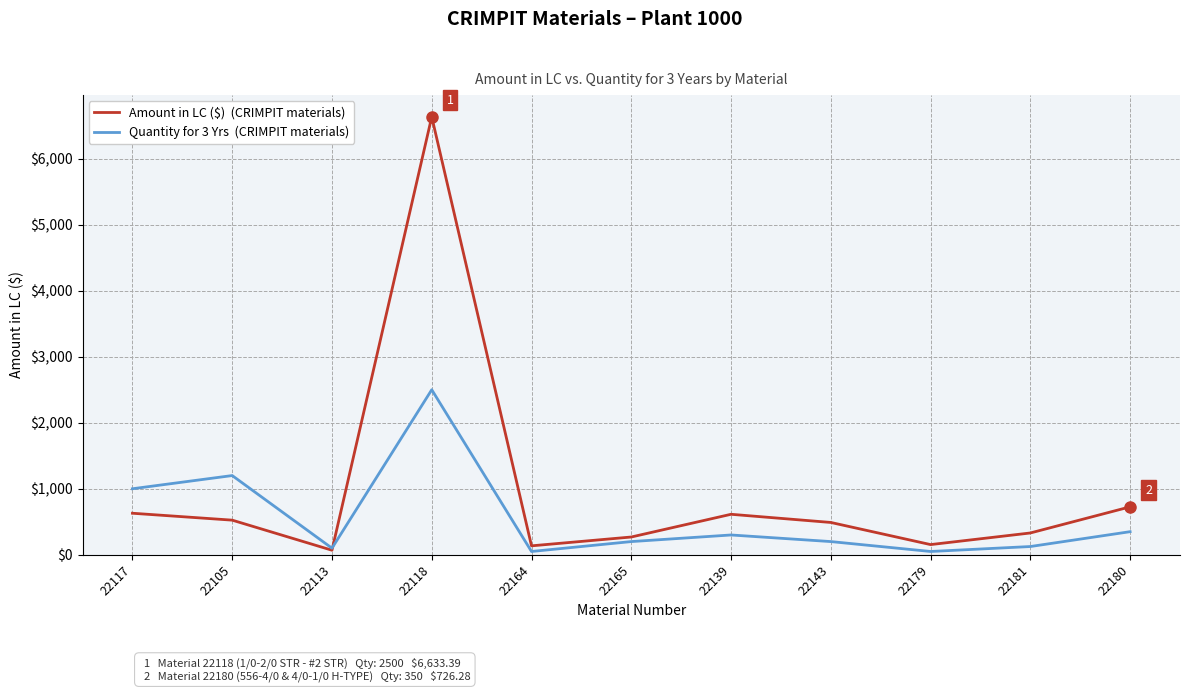

At which category is the sum across all series the highest?

22118